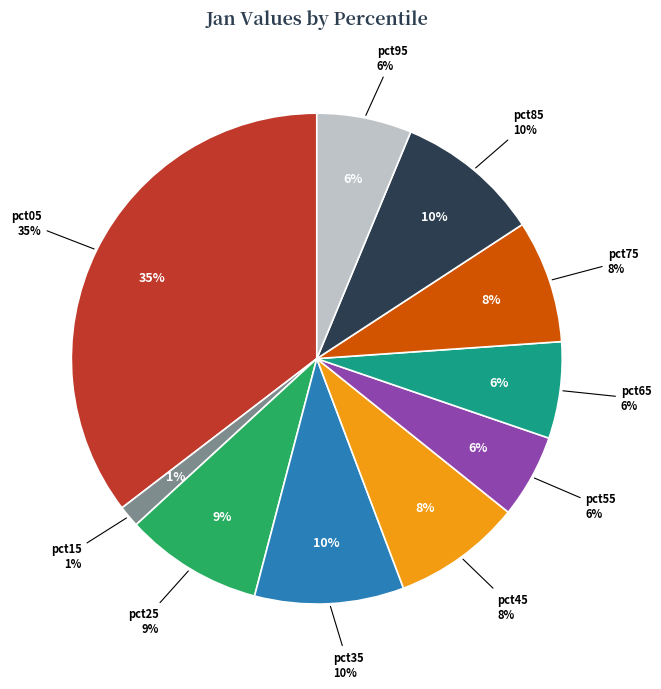

True or false: pct65 accounts for 6% of the total.

True